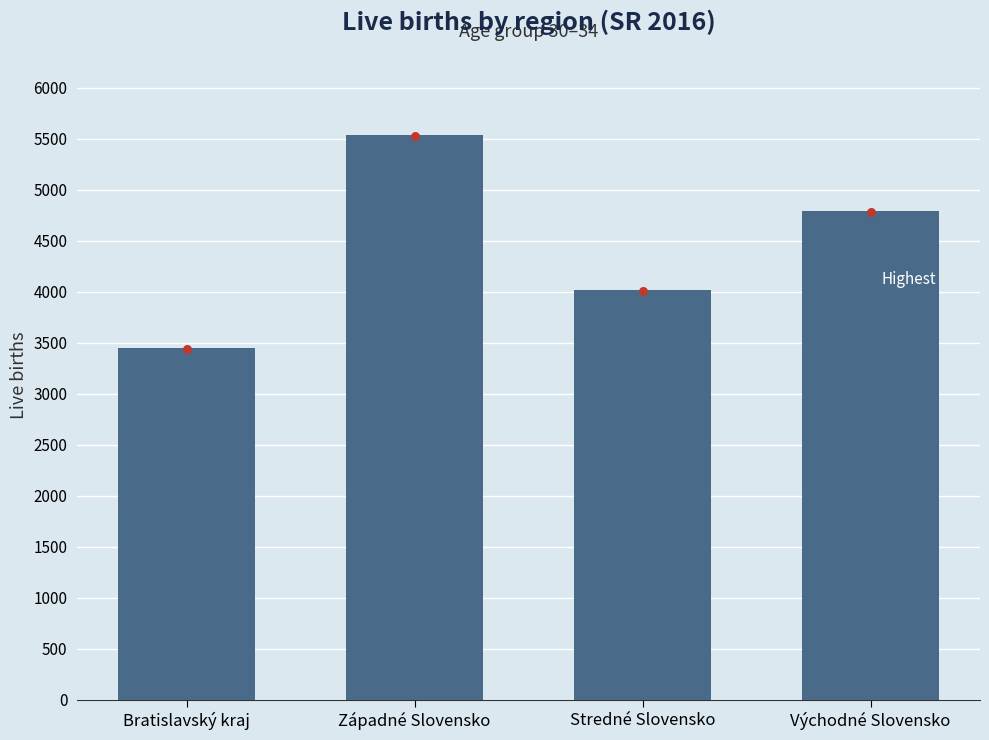

Approximately how many times larger is the value at Západné Slovensko compared to Bratislavský kraj?

1.6